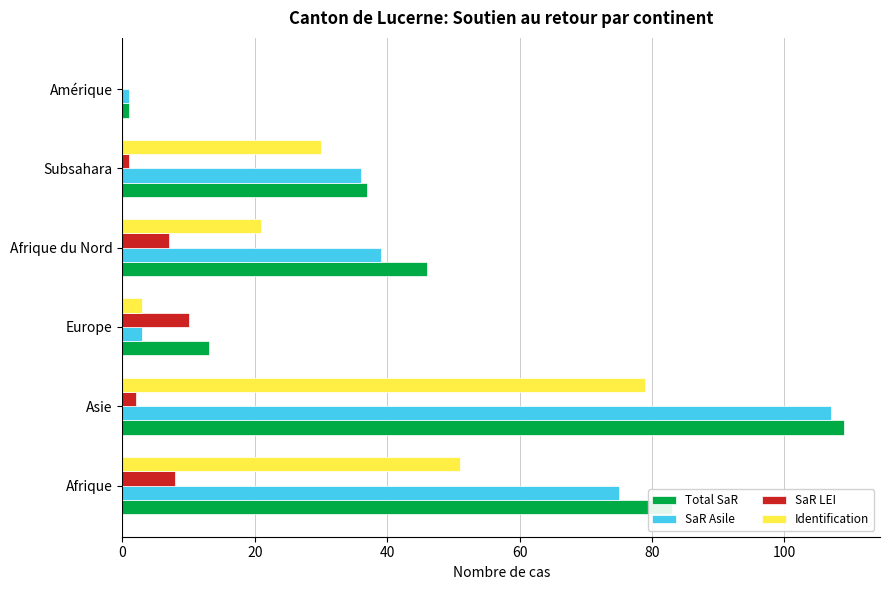

Which series has the largest range (max minus min)?

Total SaR